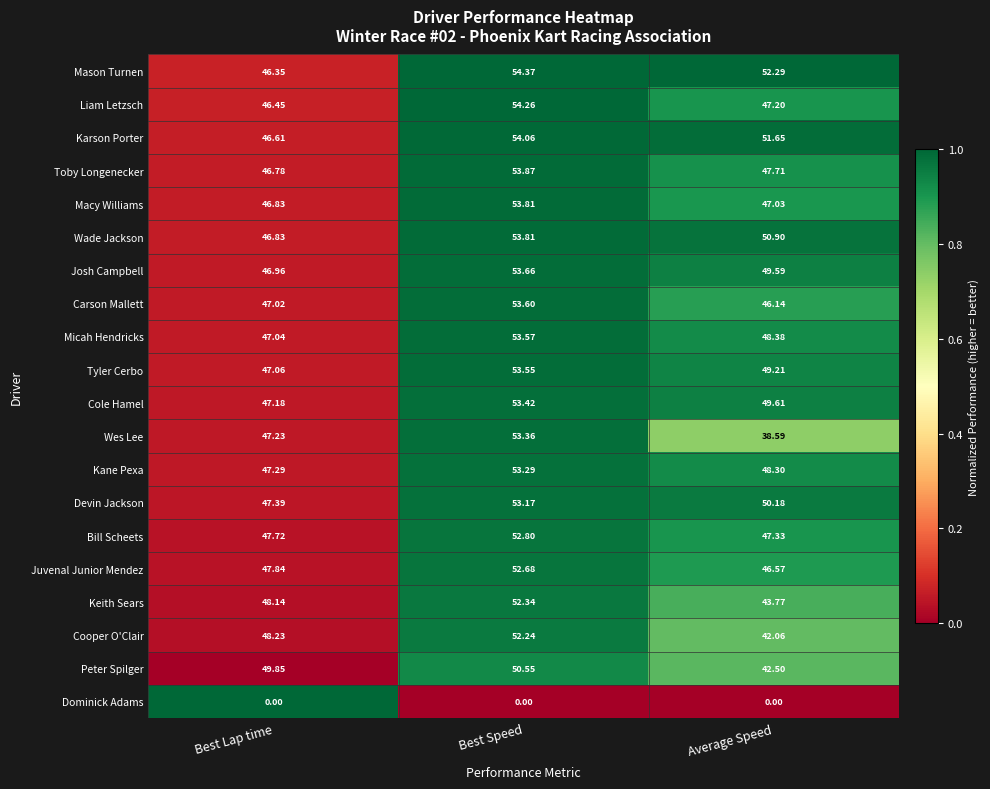

What is the total value across all series at Average Speed?

899.0